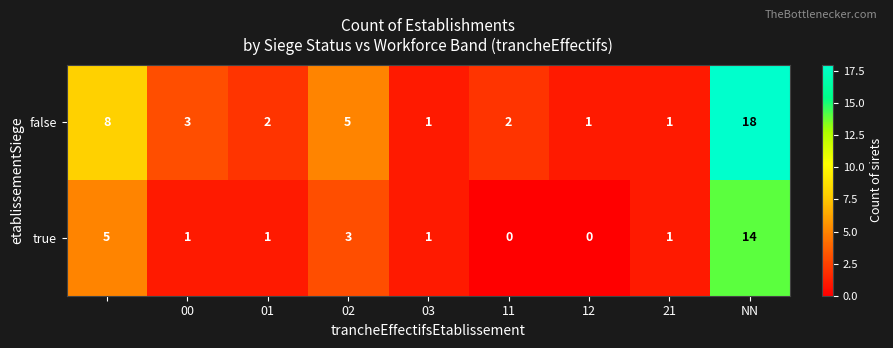

Which series has the largest total across all categories?

false